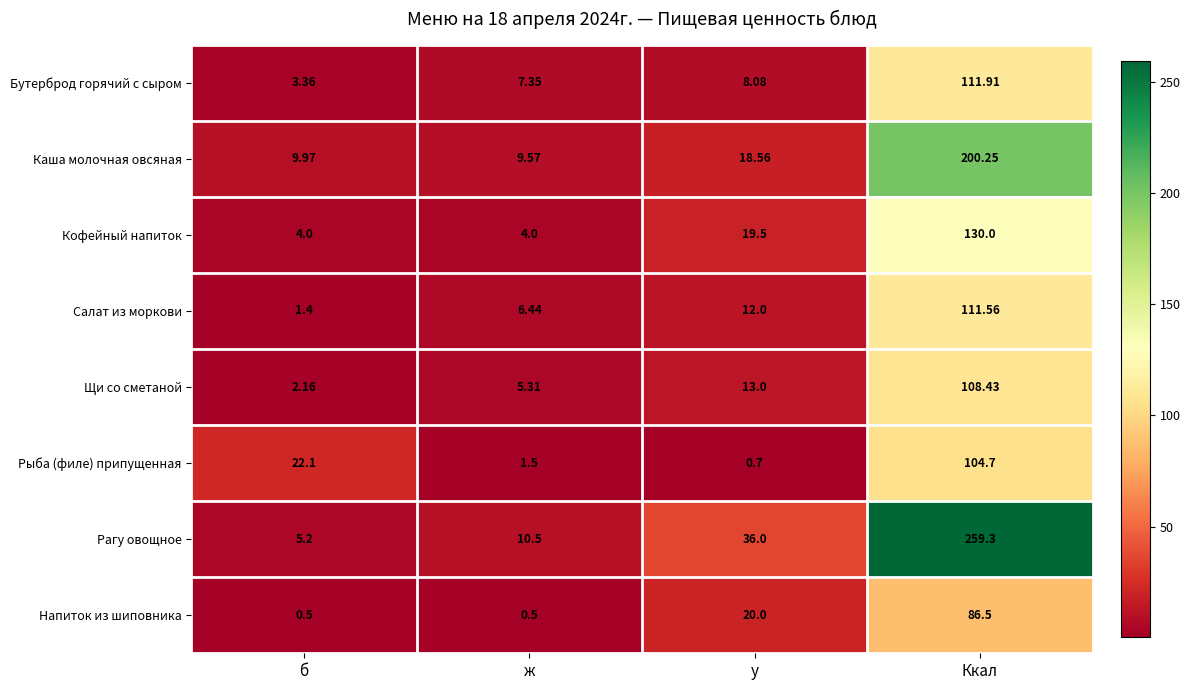

At which category is the sum across all series the highest?

Ккал